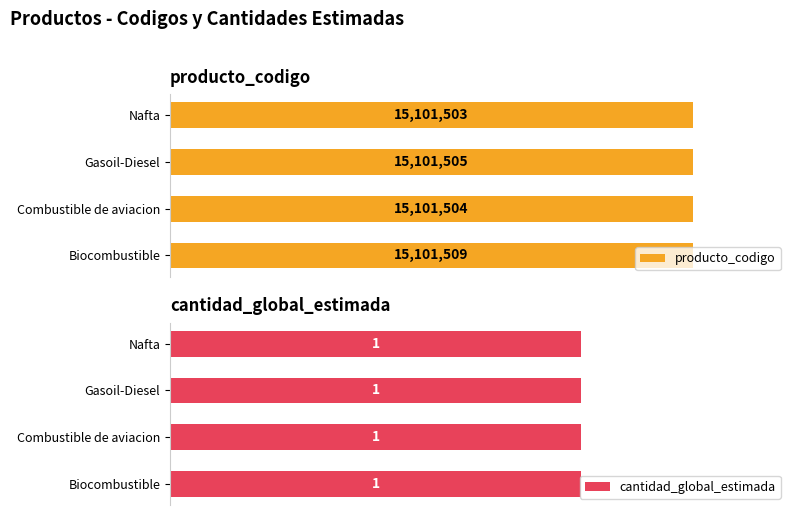

List the series in order of their peak value, lowest first.

cantidad_global_estimada, producto_codigo